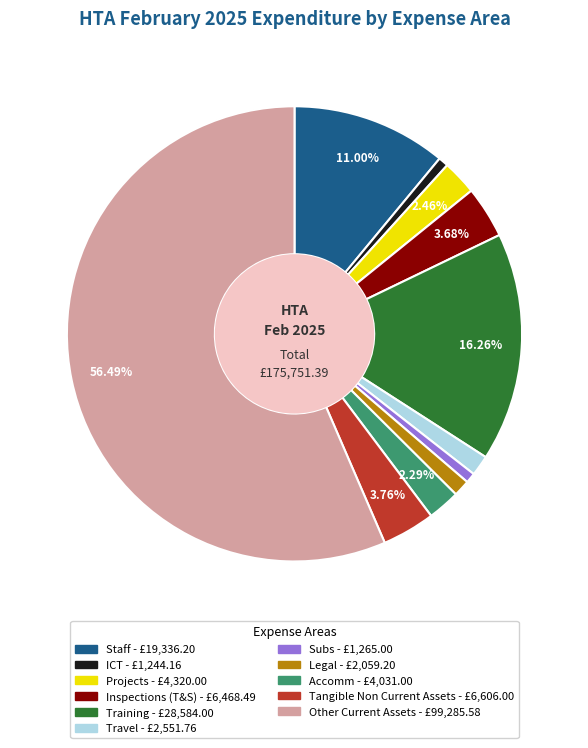

Is there a majority slice in this chart?

Yes